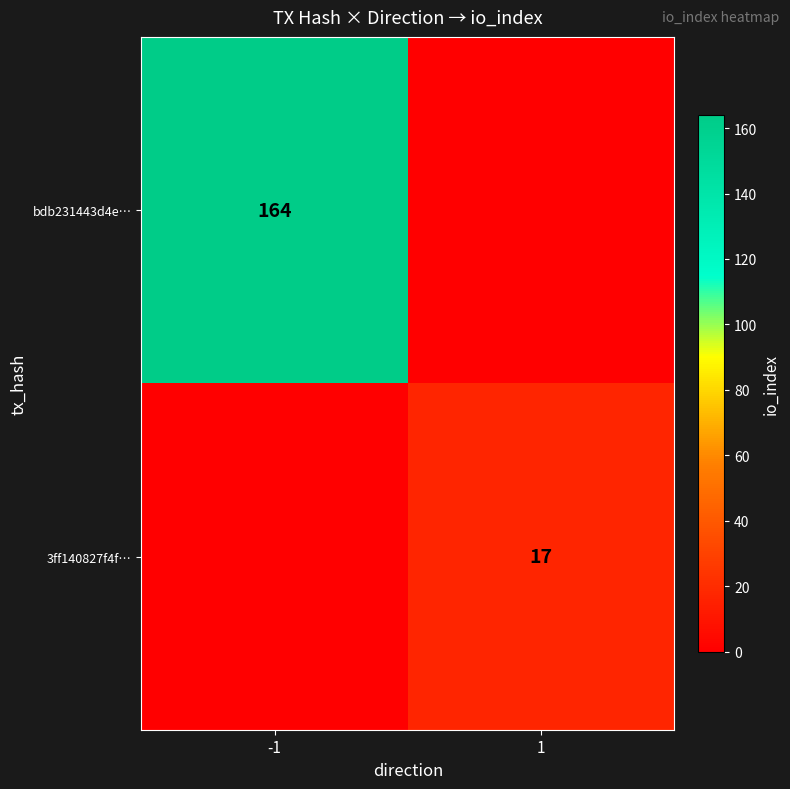

What is the spread (max minus min) of values at 1?

17